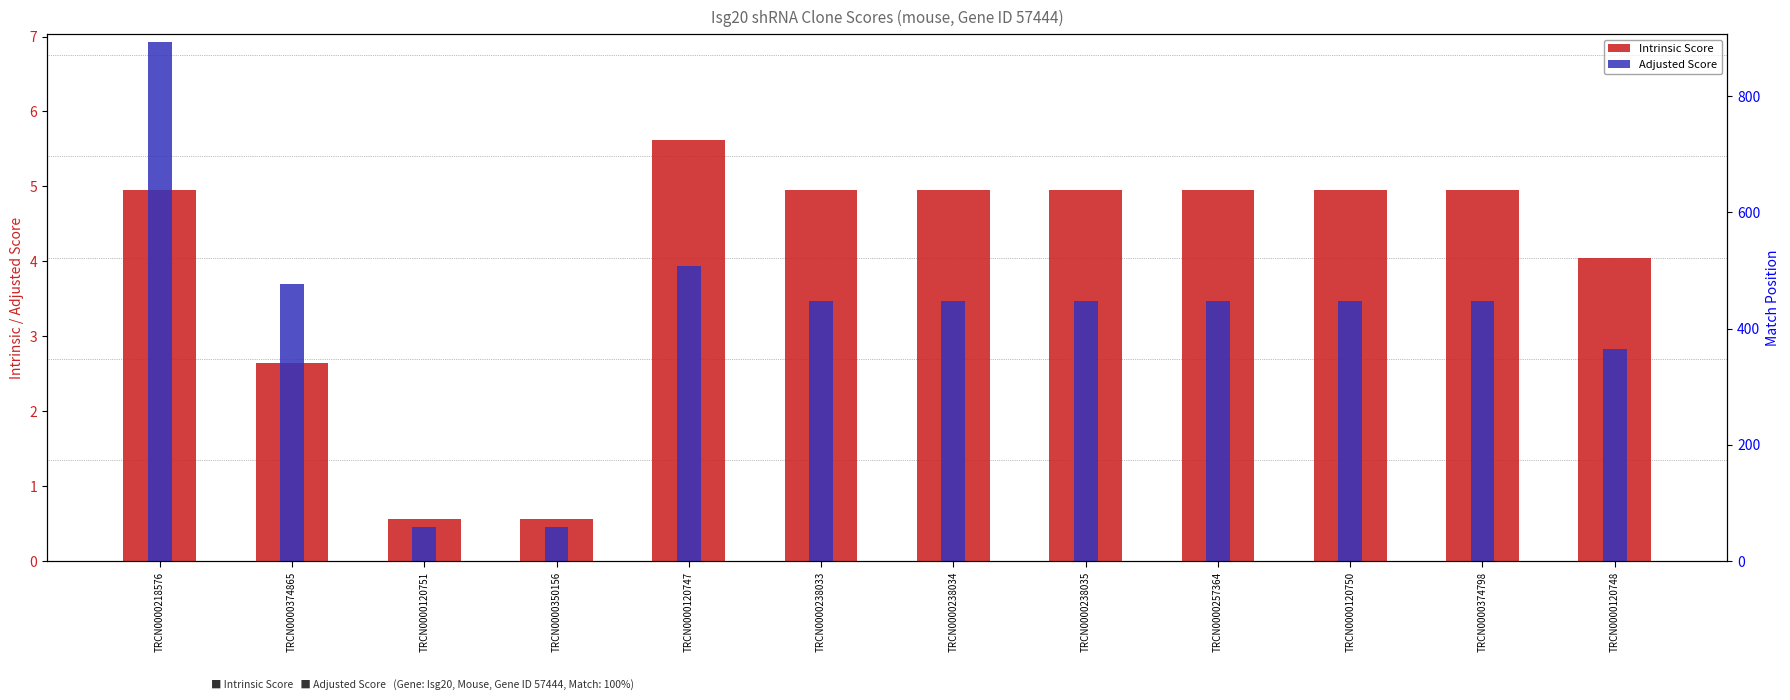

Where does the Match Position series first go above 390?

TRCN0000374865